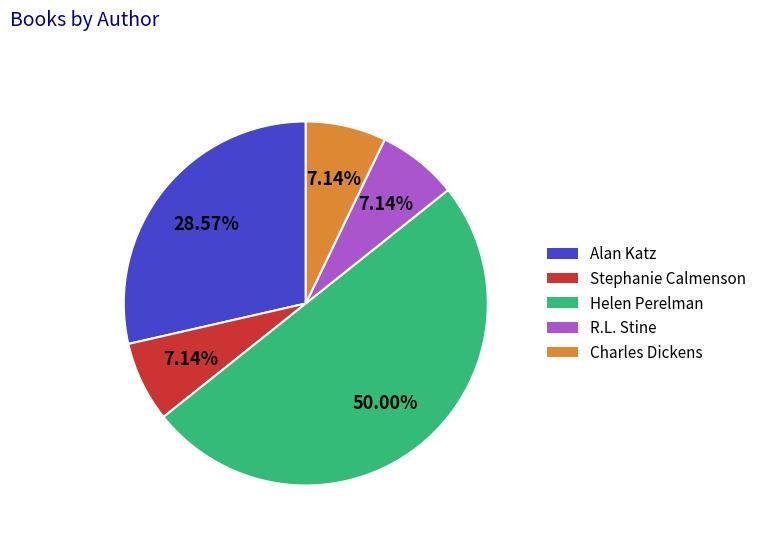

Is Charles Dickens the majority of the pie?

No